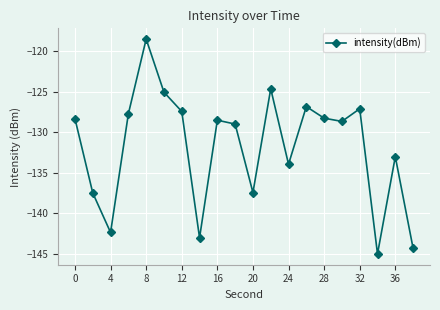

How many interior local valleys (lower than both neighbors) does the data have?

6